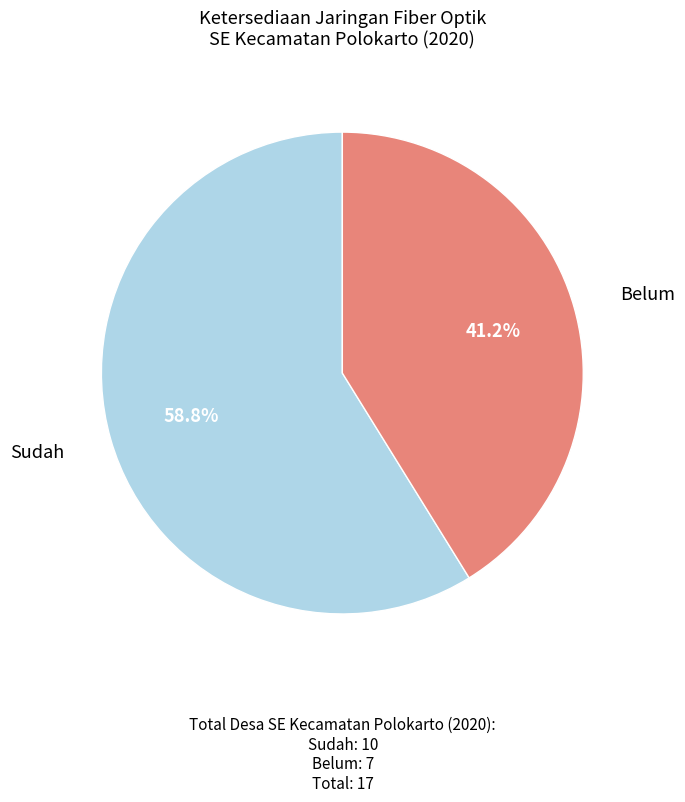

Do Belum and Sudah together represent more than half of the pie?

Yes